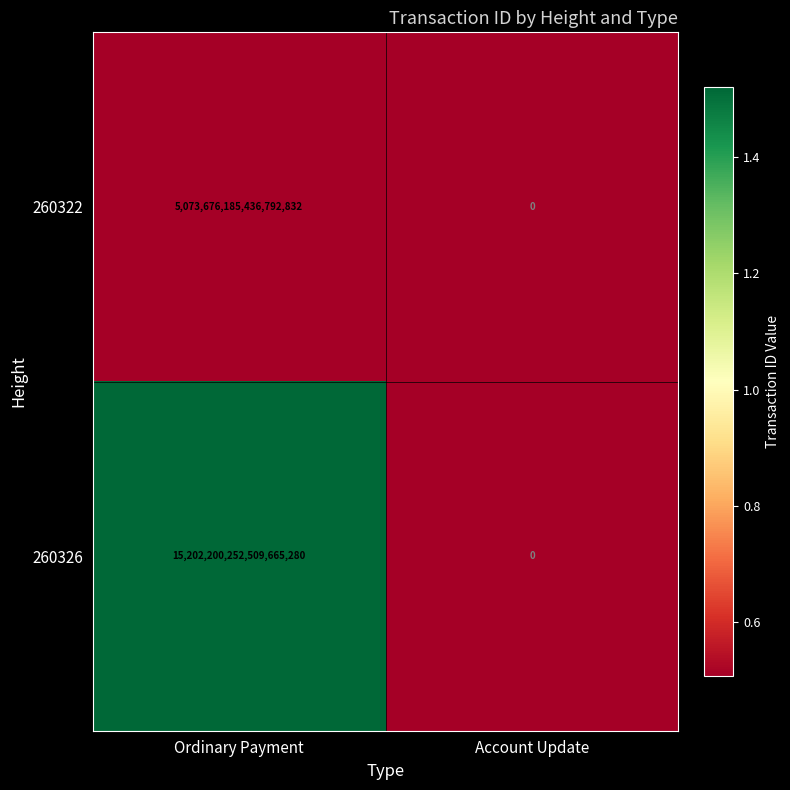

How many data points does each series have?

2